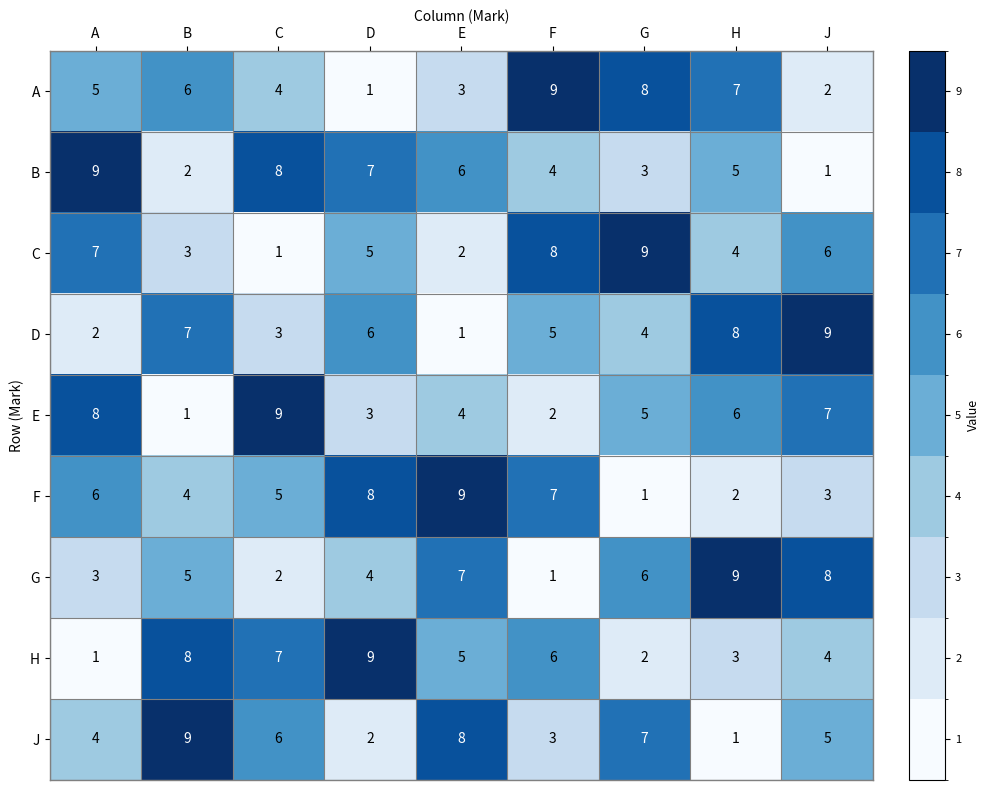

What is the greatest value displayed?

9